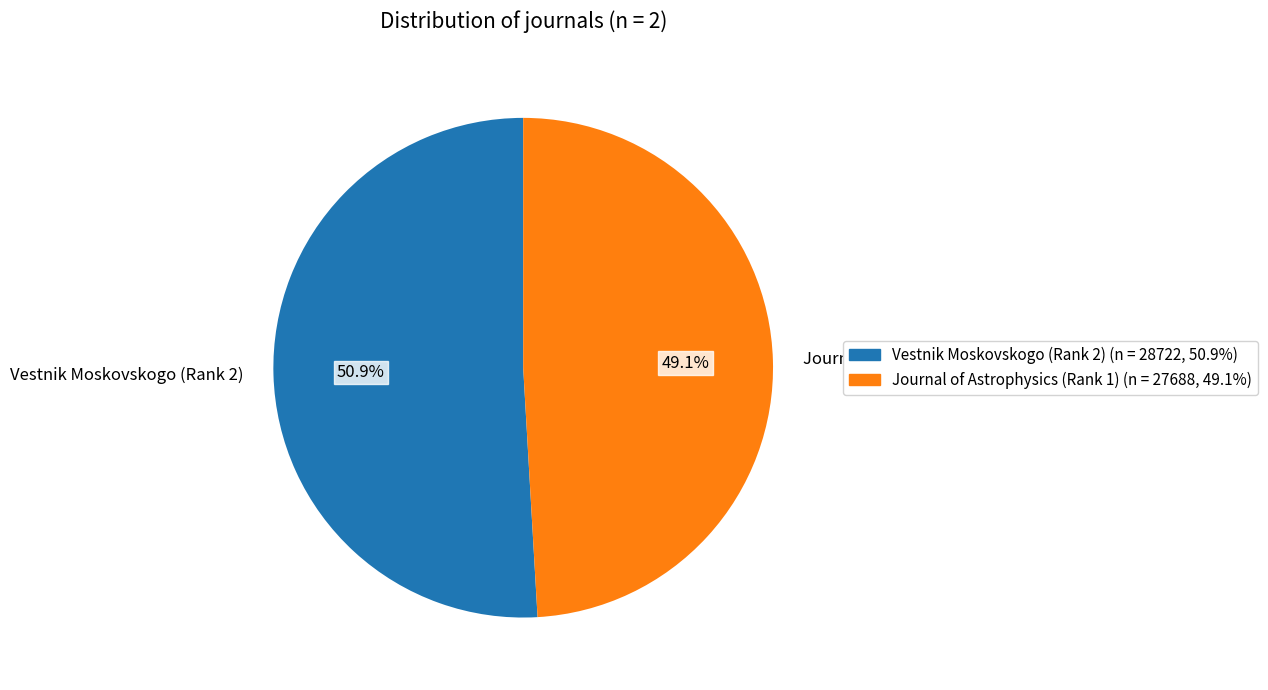

Which slice is the largest?

Vestnik Moskovskogo (Rank 2)